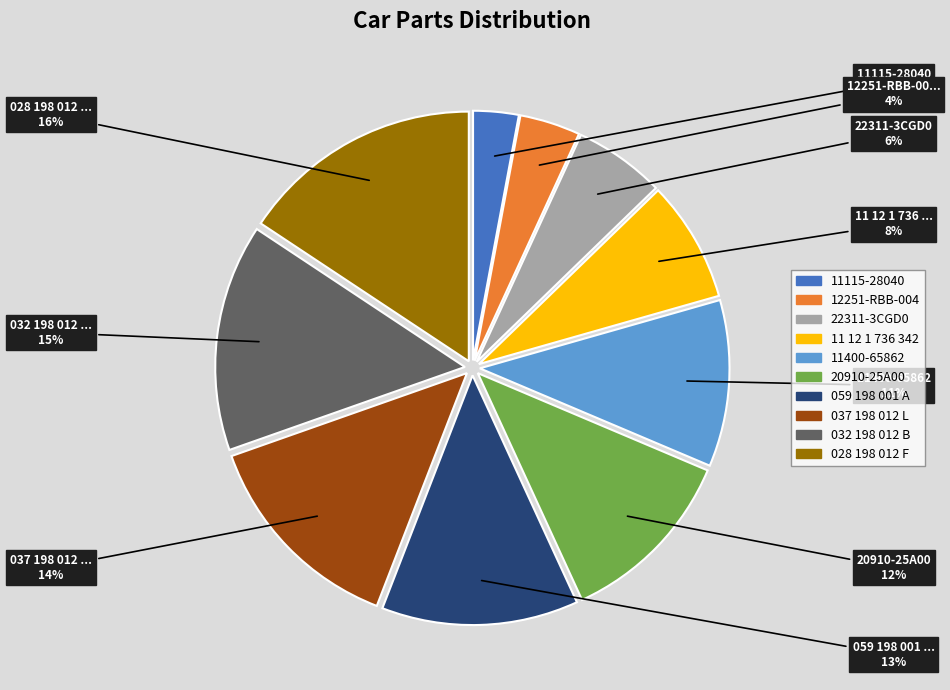

Rank the categories by value from highest to lowest.

028 198 012 F, 032 198 012 B, 037 198 012 L, 059 198 001 A, 20910-25A00, 11400-65862, 11 12 1 736 342, 22311-3CGD0, 12251-RBB-004, 11115-28040